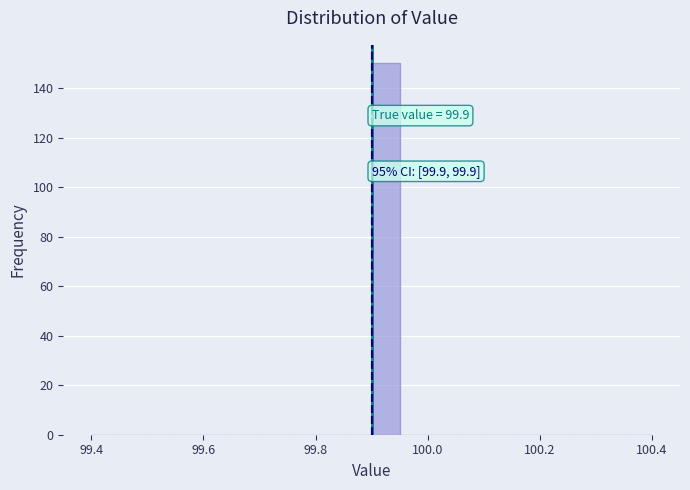

Read against the x-axis, roughly where is the centre of the tallest bar?

99.92